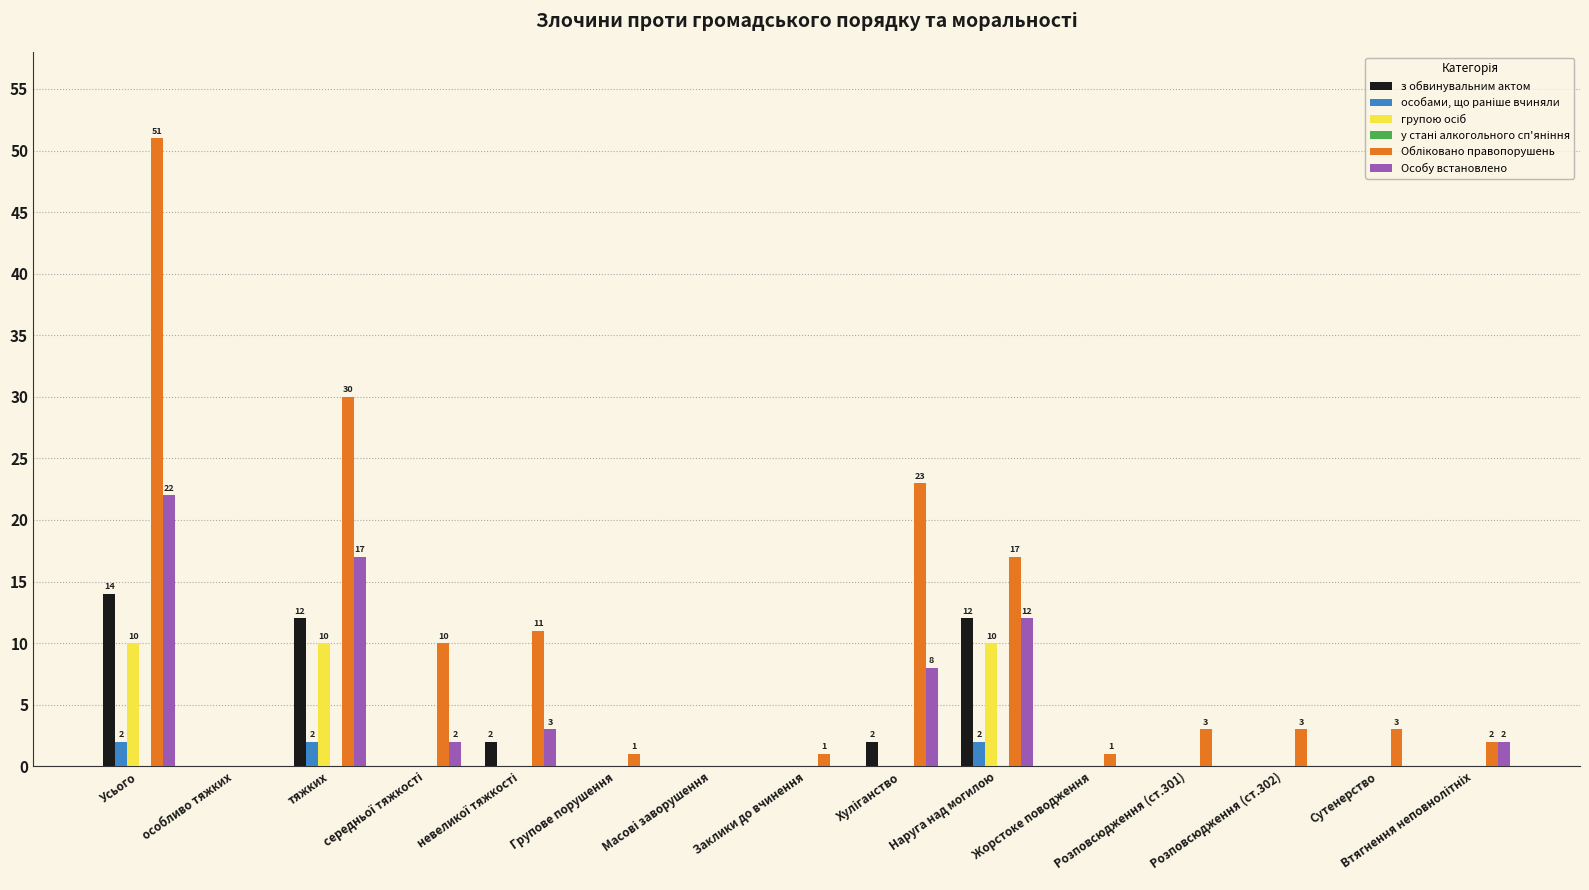

What is the maximum value for з обвинувальним актом?

14